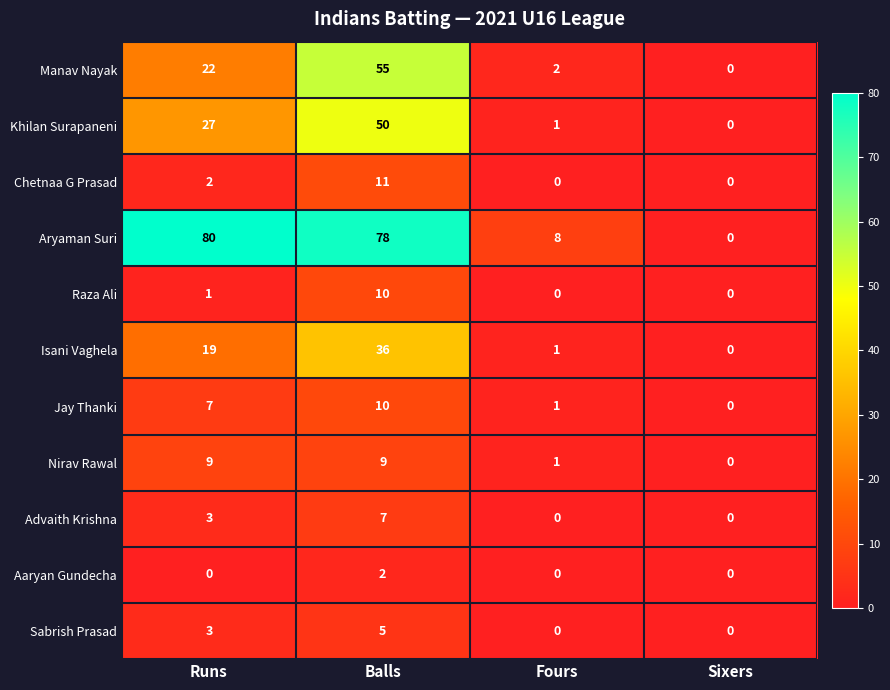

What is the total value across all series at Fours?

14